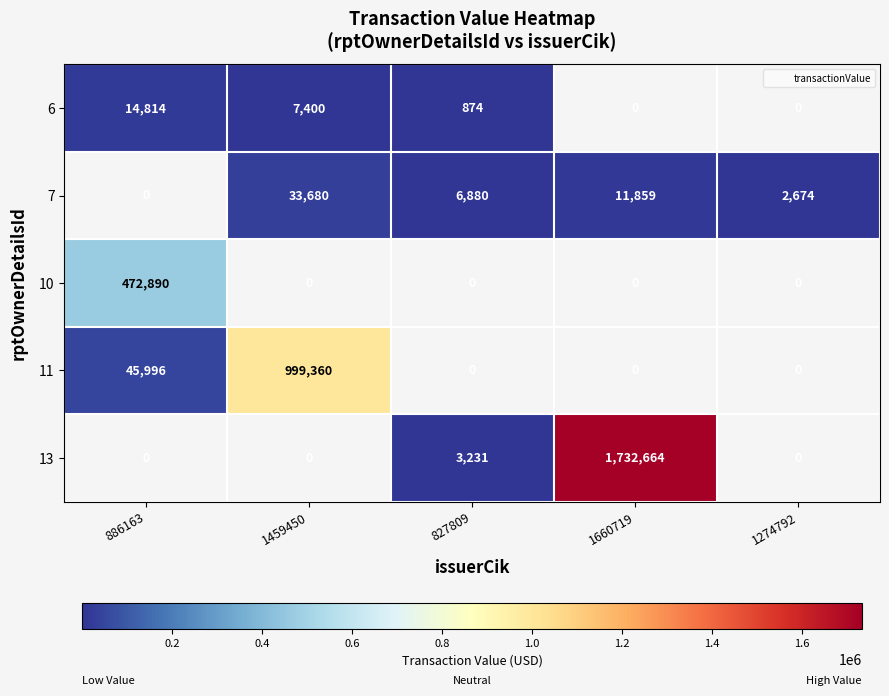

Count the number of categories in the chart.

5